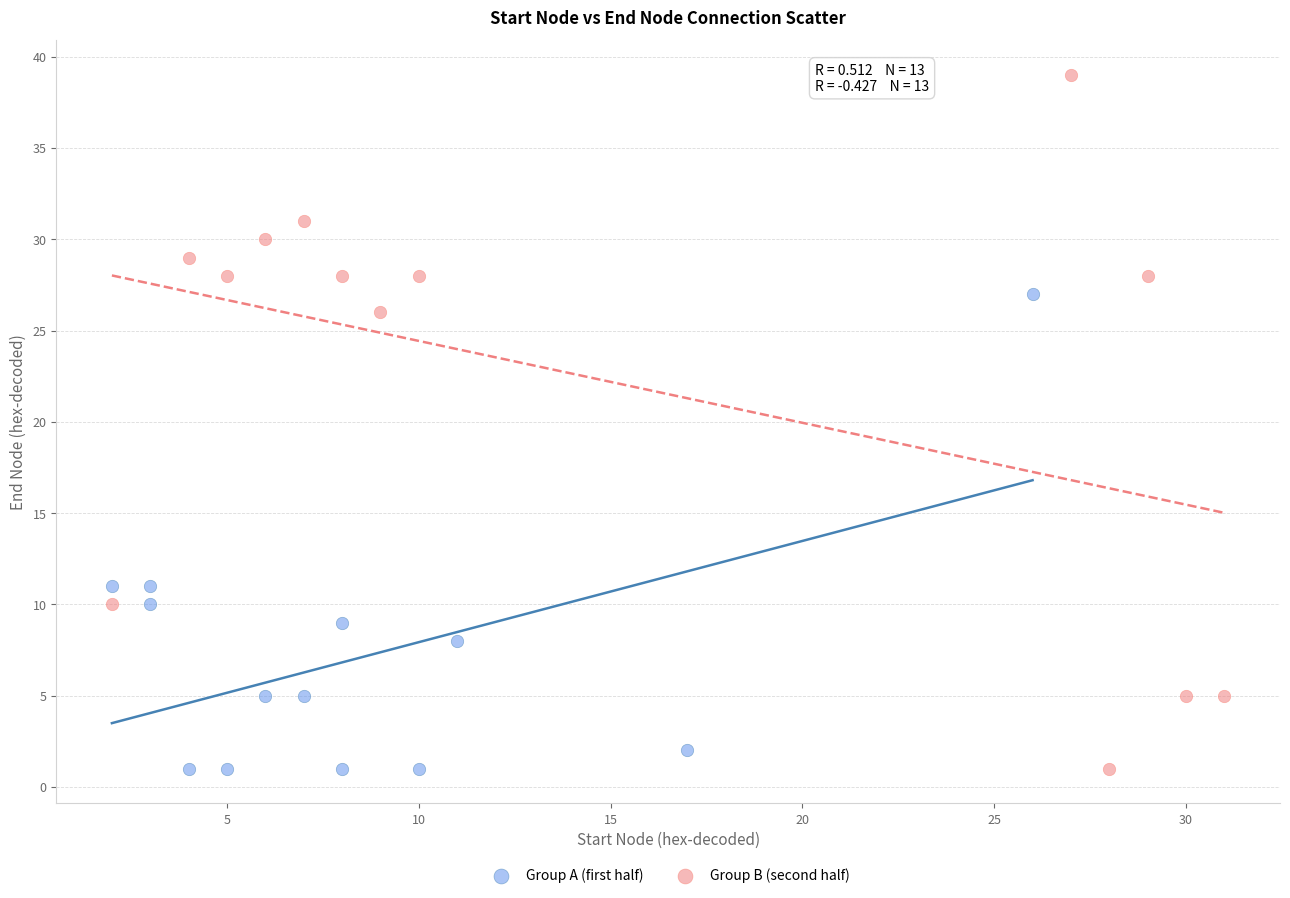

Which series has the widest spread of Y values?

Group B (second half)